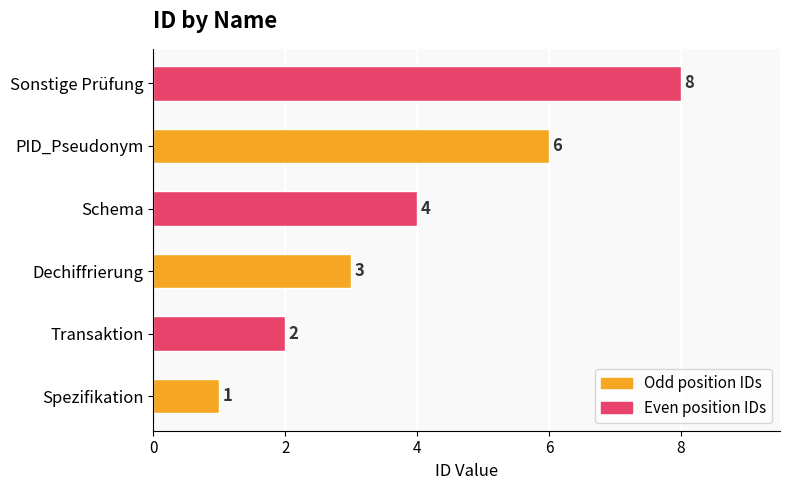

Count the values in the range 2 to 6.

4